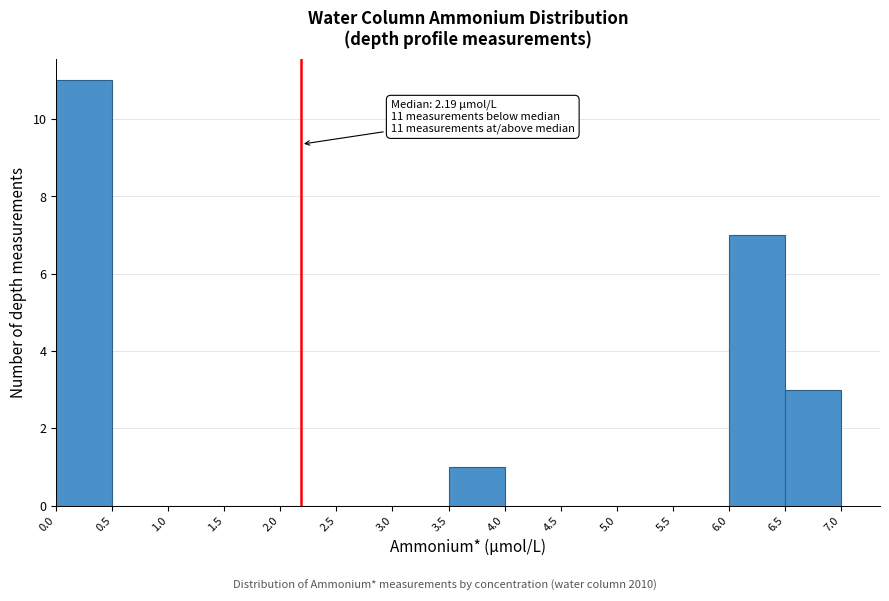

Which range on the x-axis has the tallest bar?

0.0 to 0.5